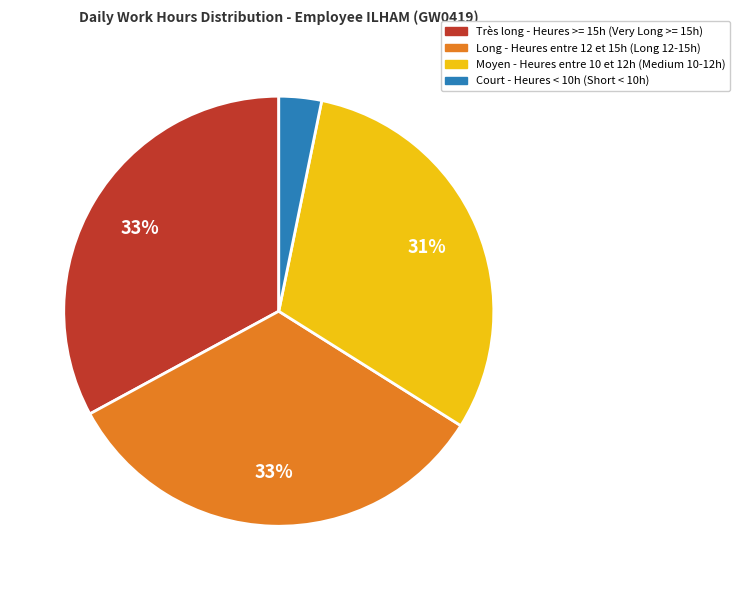

To the nearest percent, what is the average slice percentage?

25%